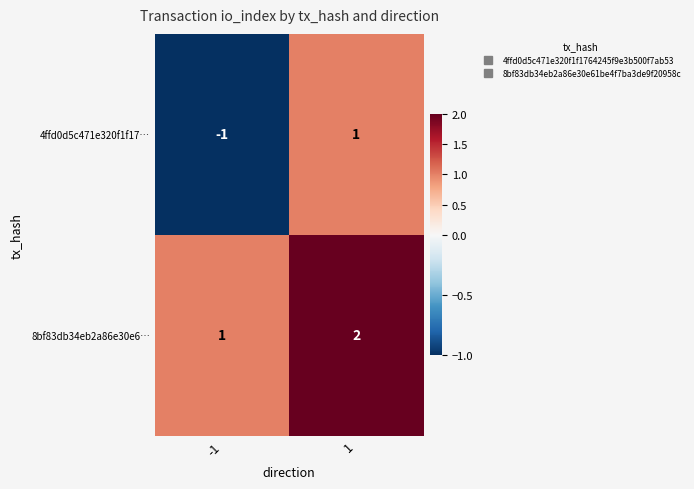

Which series has the widest spread of values?

4ffd0d5c471e320f1f17…